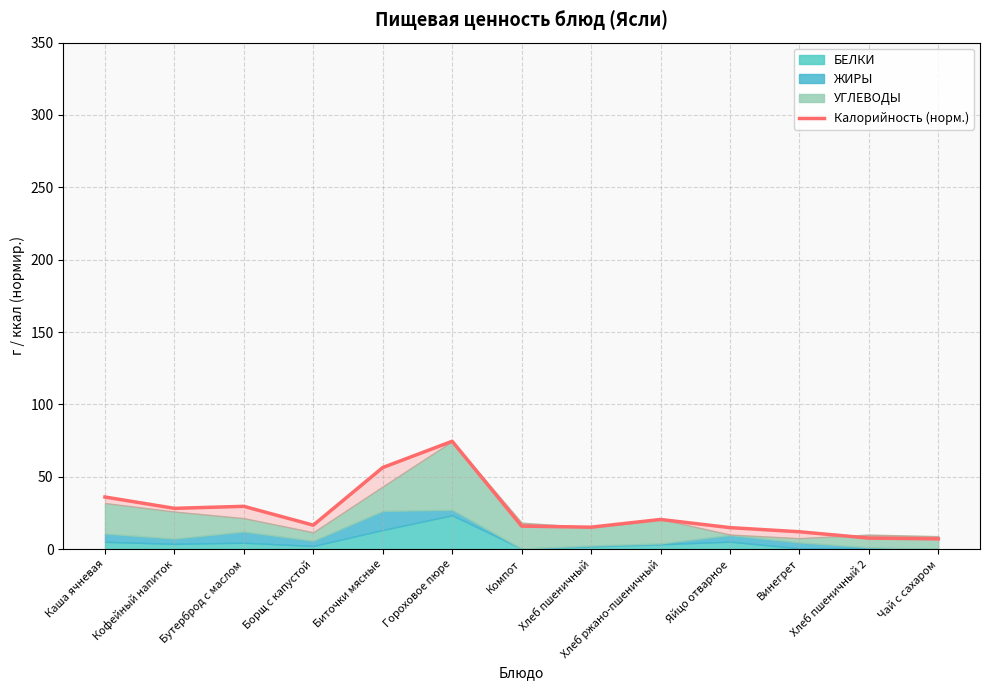

What is the difference between the maximum and second lowest values?

66.9